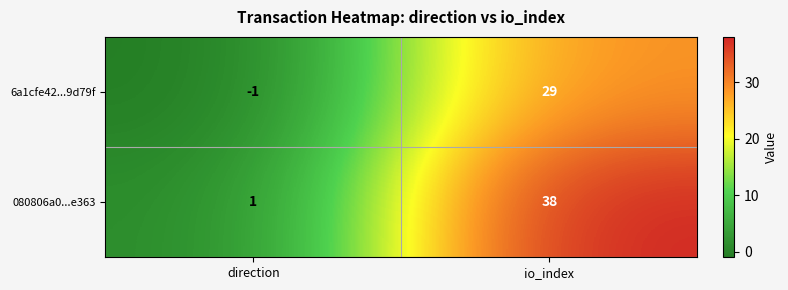

What is the average value of the 080806a0...e363 series?

20